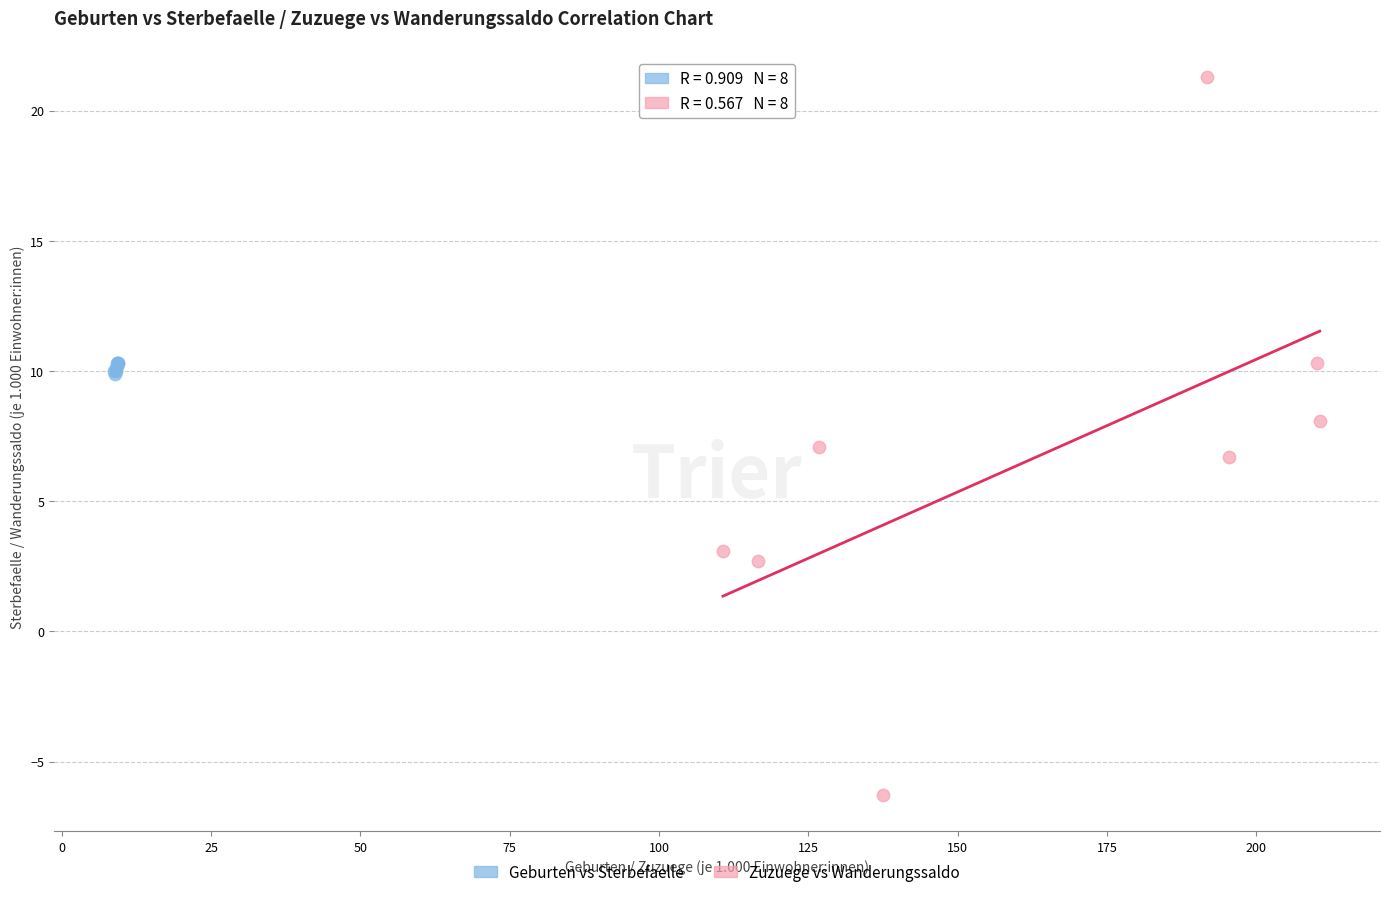

What are all the series names shown in the legend?

Geburten vs Sterbefaelle, Zuzuege vs Wanderungssaldo